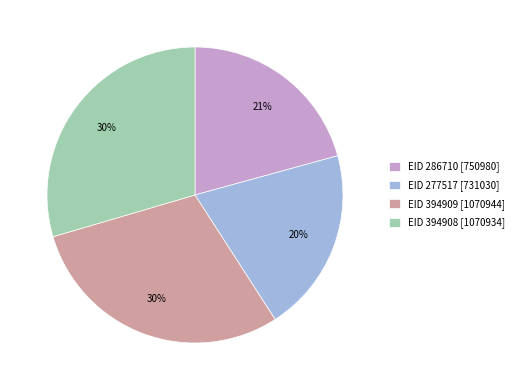

Approximately how many times larger is the value at EID 286710 compared to EID 394909?

0.7